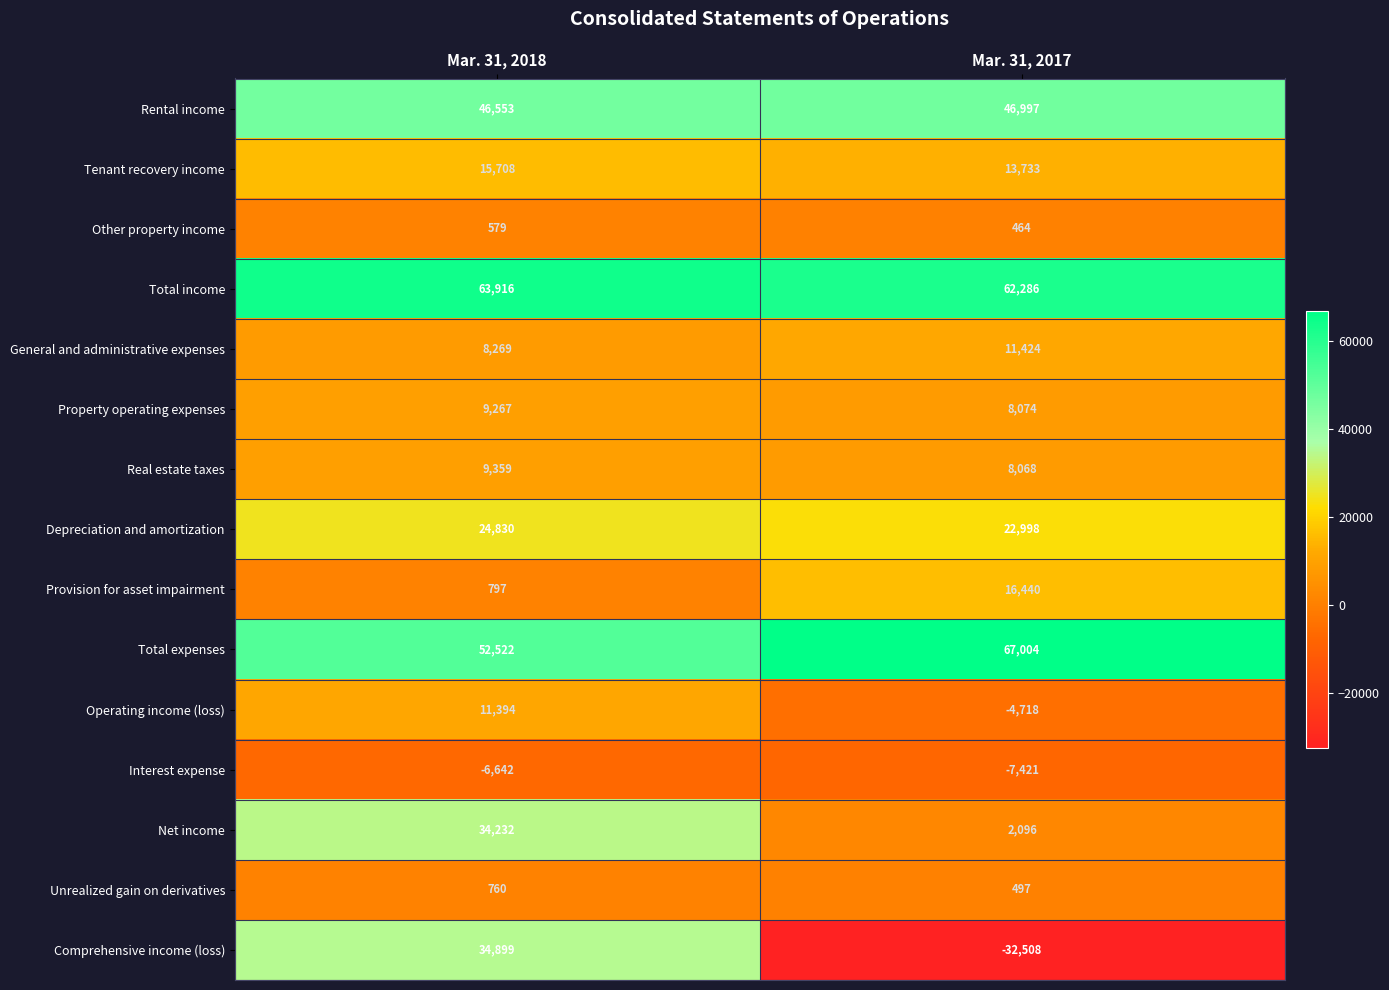

Between Mar. 31, 2018 and Mar. 31, 2017, which series saw the biggest shift?

Comprehensive income (loss)